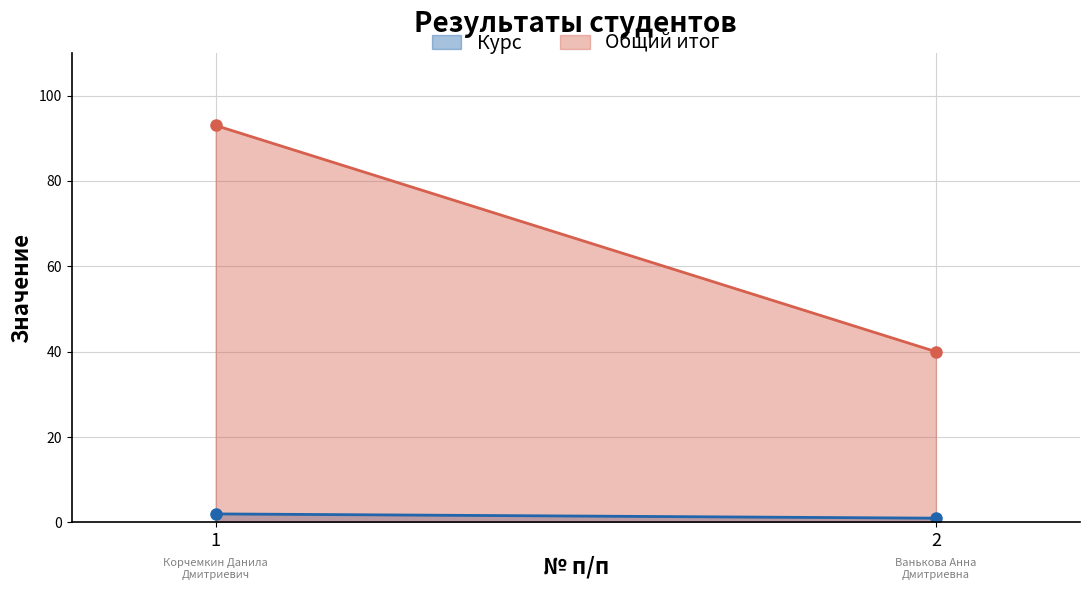

Reading right to left, what are all the values shown in this chart?

Курс: 1	2
Общий итог: 40	93